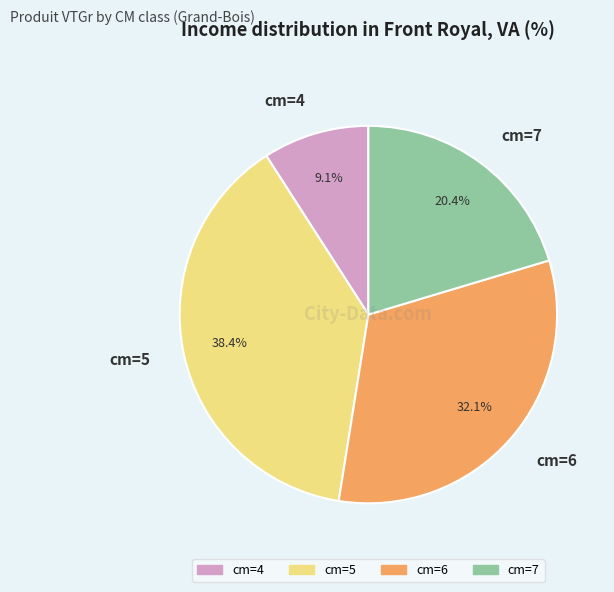

What is the ratio of the value at cm=5 to the value at cm=7?

1.9